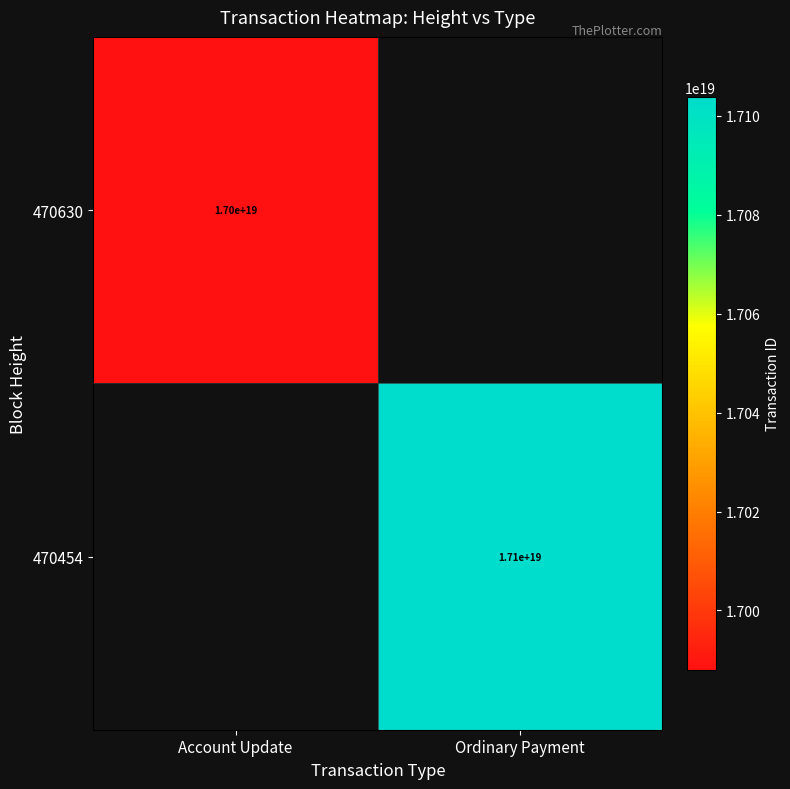

Which category has the lowest value across all series?

Account Update